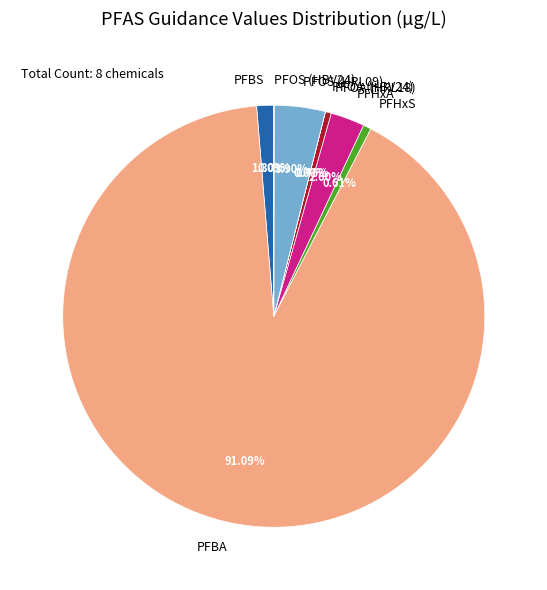

Is there a majority slice in this chart?

Yes